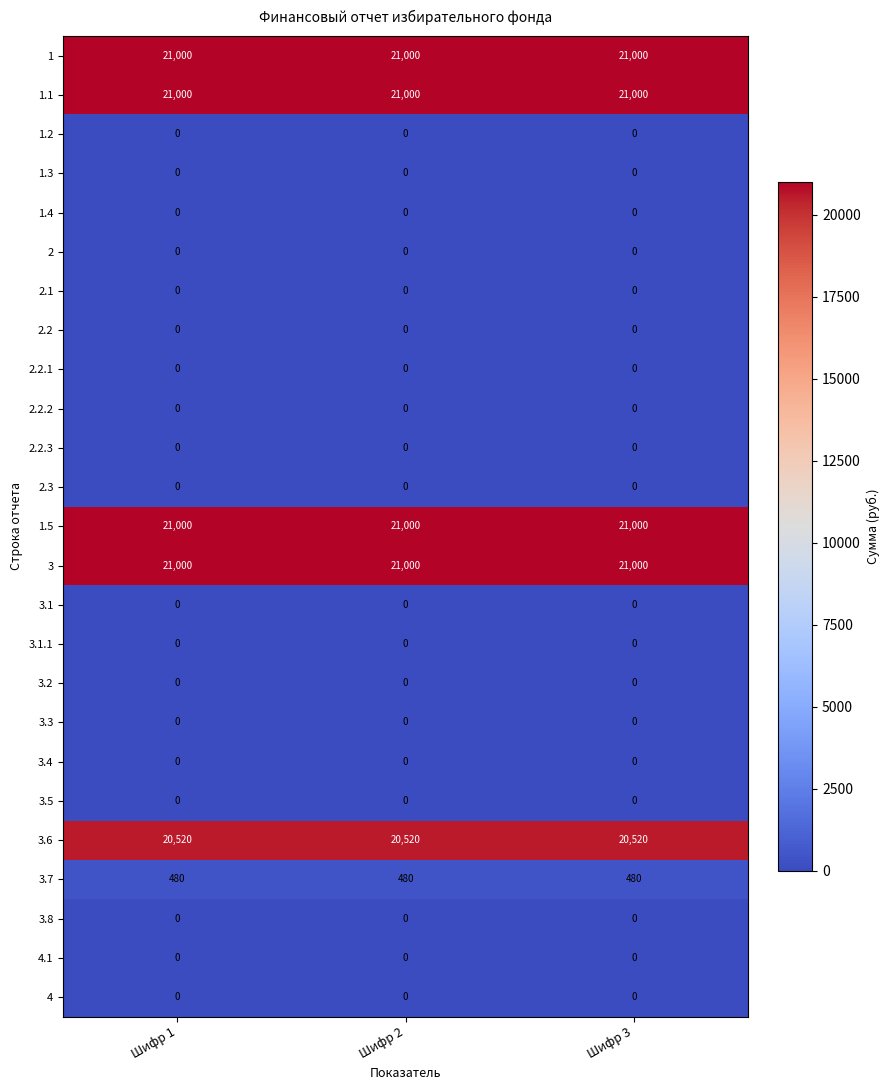

At how many categories does at least one series exceed 10175?

3